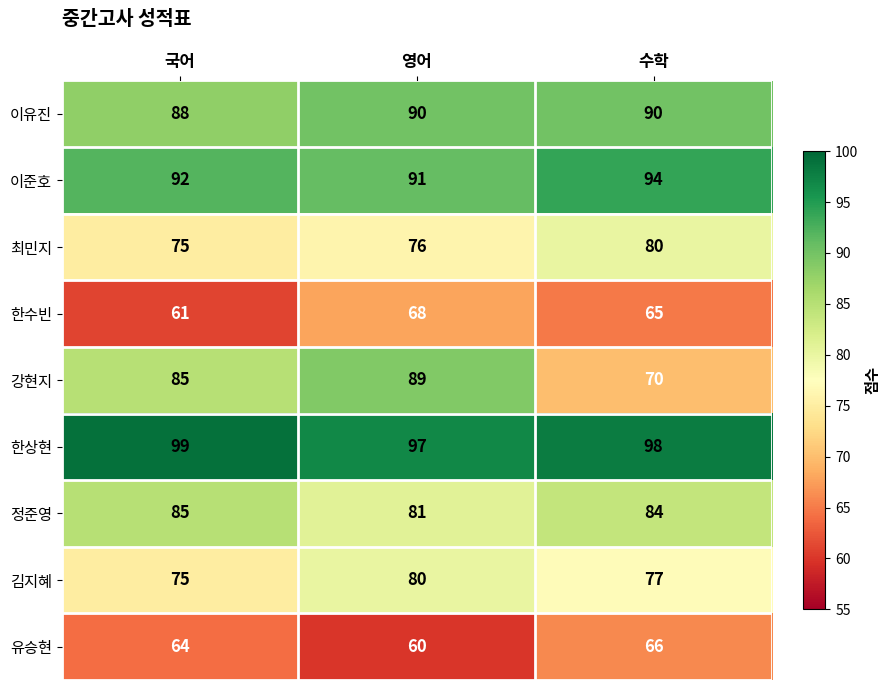

At 영어, list the series in order from smallest to largest.

유승현, 한수빈, 최민지, 김지혜, 정준영, 강현지, 이유진, 이준호, 한상현